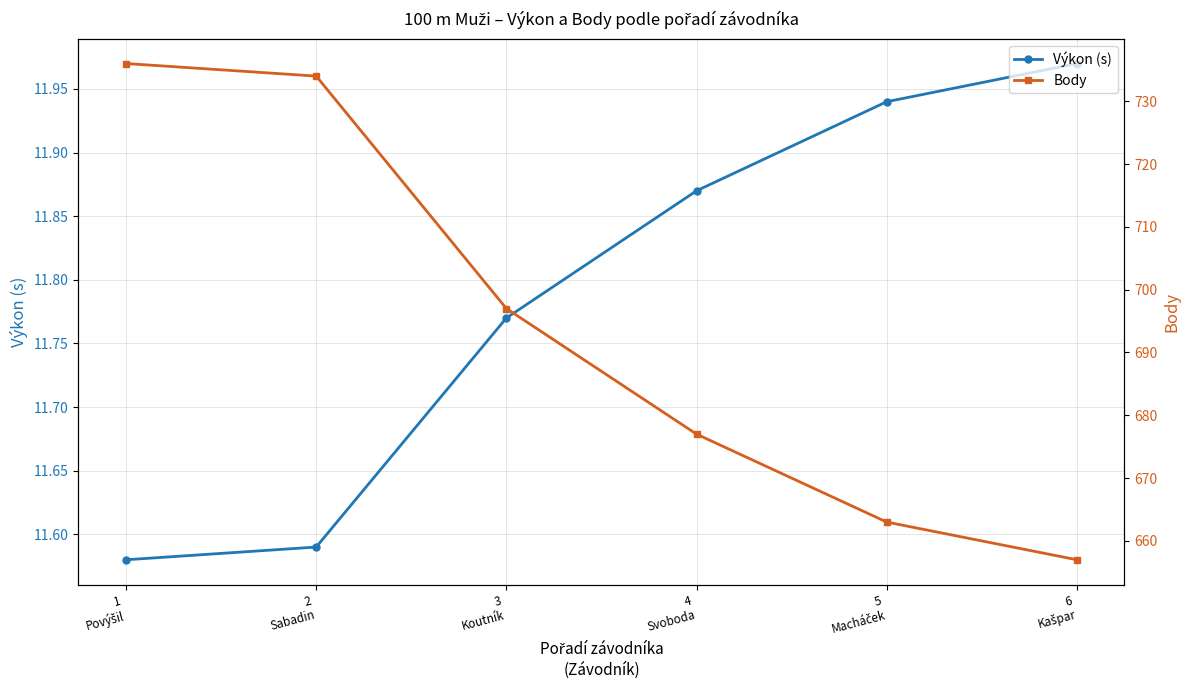

Rank the series by their average value, from highest to lowest.

Body, Výkon (s)